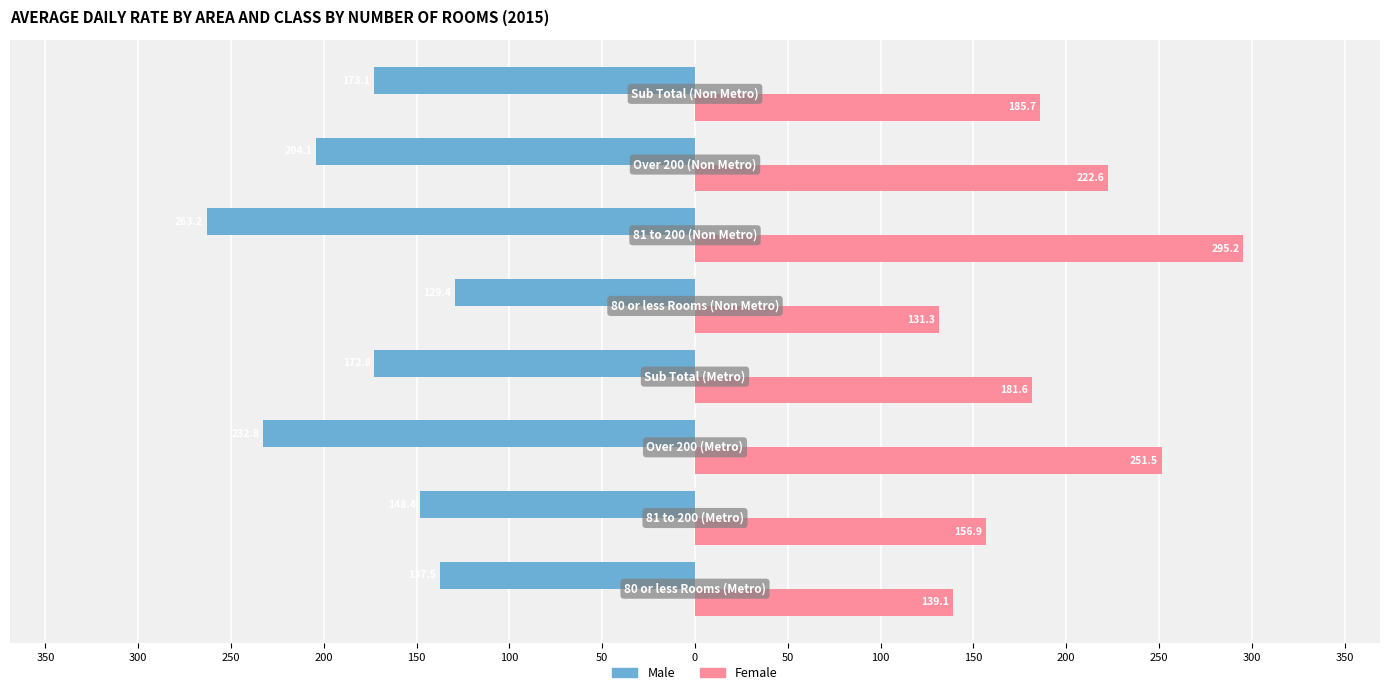

What is the value of the Male bar at the 3rd from the left?

-232.8